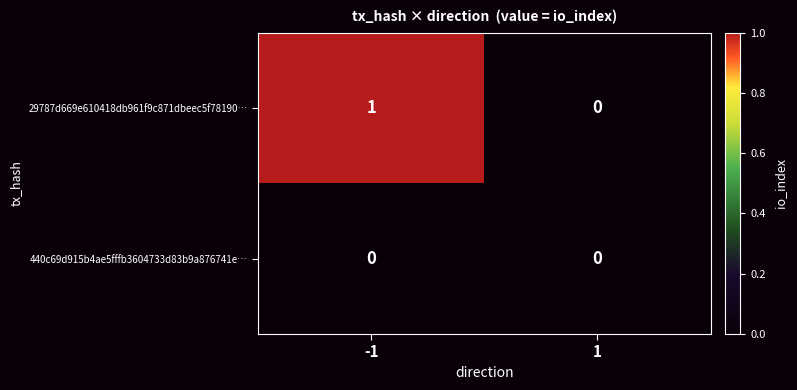

Which series has the largest total across all categories?

29787d669e610418db961f9c871dbeec5f78190…